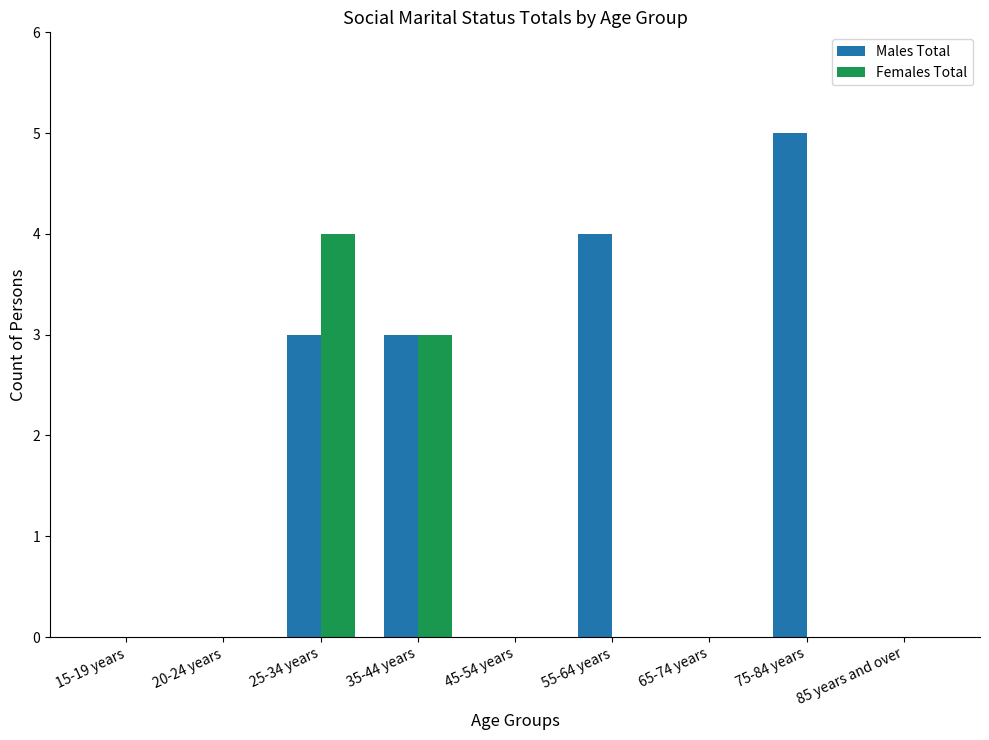

How many groups of bars are there?

9